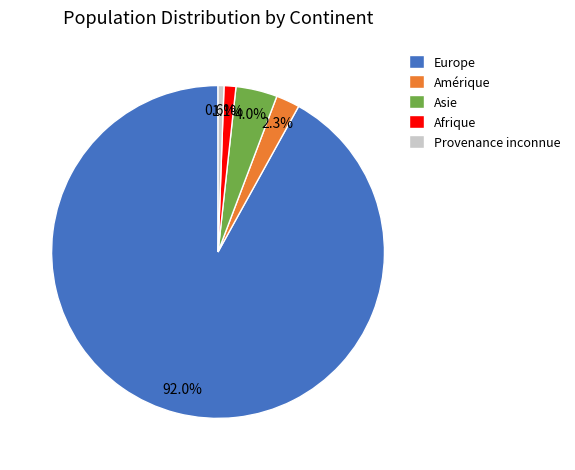

What is the smallest slice in the pie chart?

Provenance inconnue